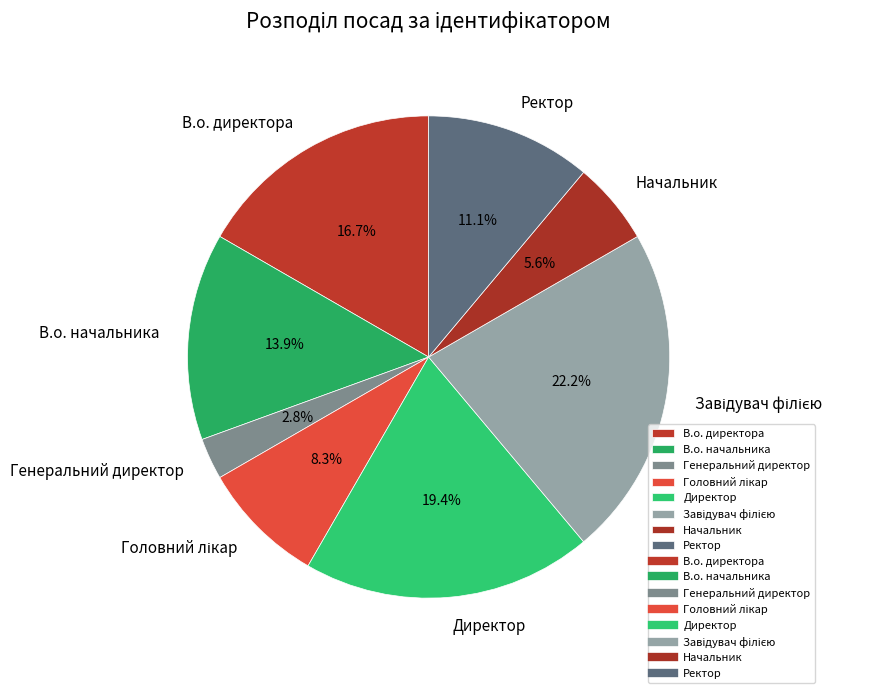

What percentage is NOT represented by Начальник?

94.4%